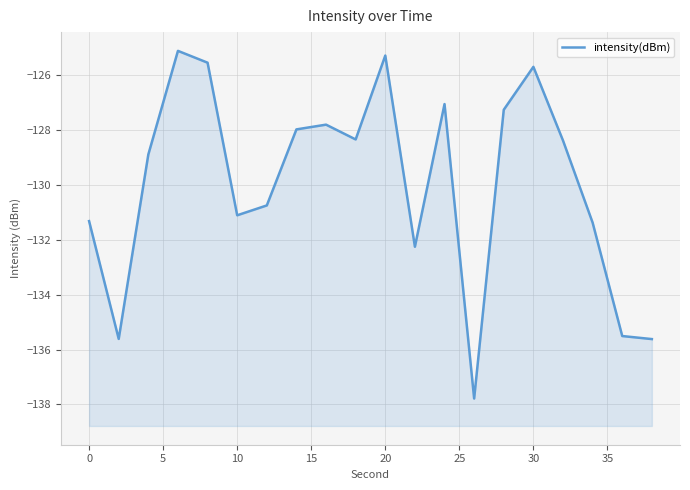

How many interior local peaks (higher than both neighbors) does the data have?

5